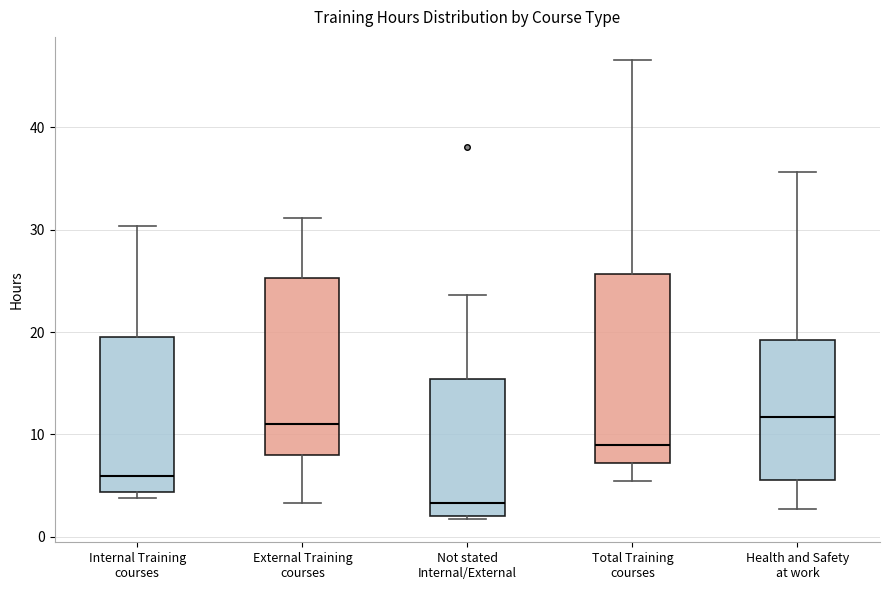

Reading left to right, read every box against the y-axis: the position of its median line, the range the box covers, and the ends of its whiskers. The values are not printed on the chart, so give them approximately, as read against the axis.

Internal Training courses: median 6, box 4 to 20, whiskers 4 (just below the box's lower edge) to 30
External Training courses: median 11, box 8 to 25, whiskers 3 to 31
Not stated Internal/External: median 3, box 2 to 15, whiskers 2 (just below the box's lower edge) to 24
Total Training courses: median 9, box 7 to 26, whiskers 5 to 47
Health and Safety at work: median 12, box 6 to 19, whiskers 3 to 36